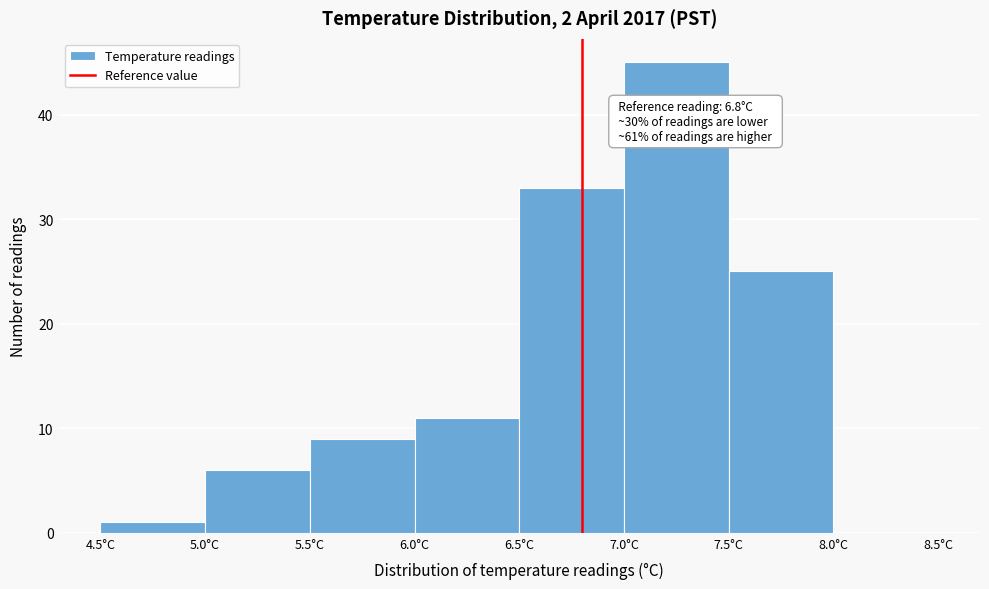

Over which range of the x-axis is the bar tallest?

7.0 to 7.5